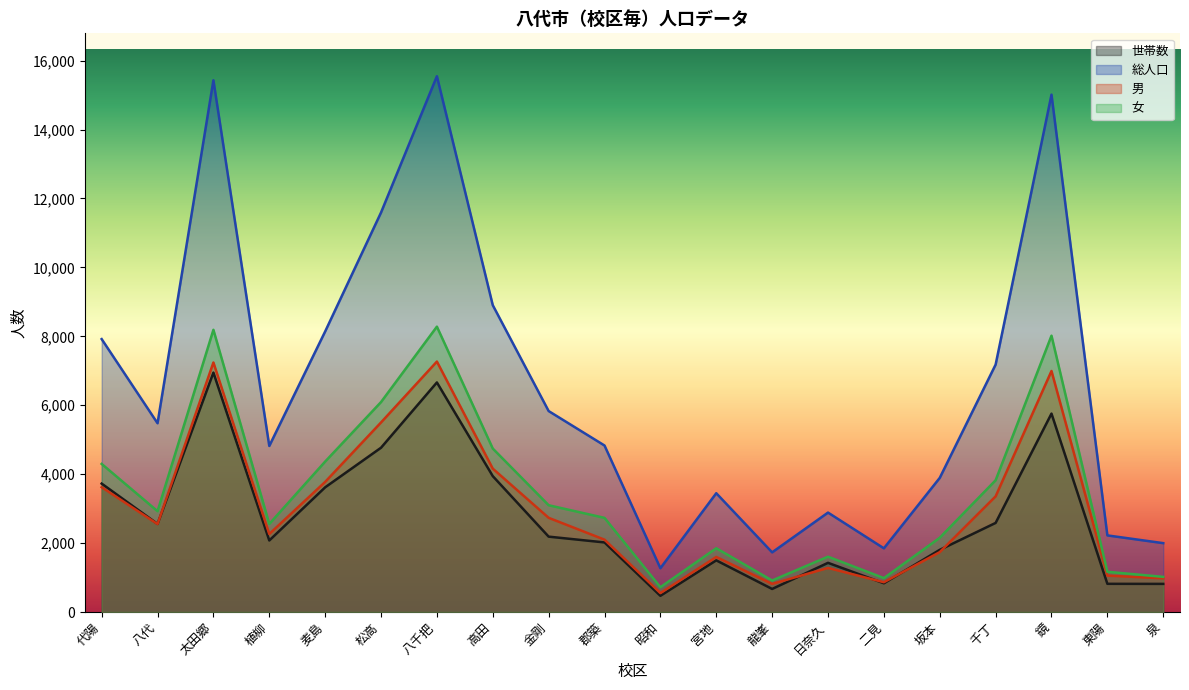

How many lines are shown in the chart?

4